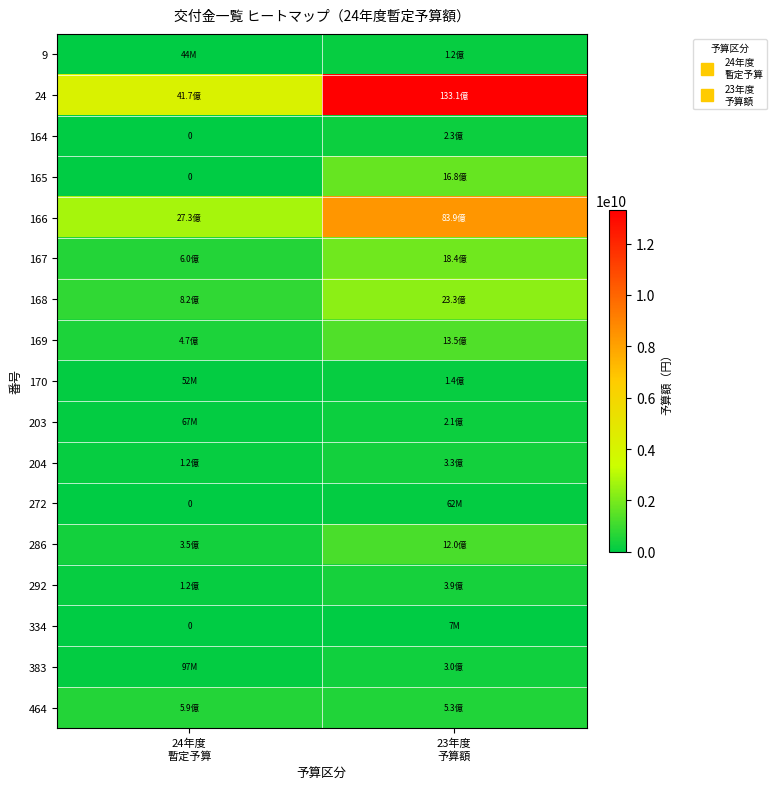

What is the sum of all 167 values?

2443113000